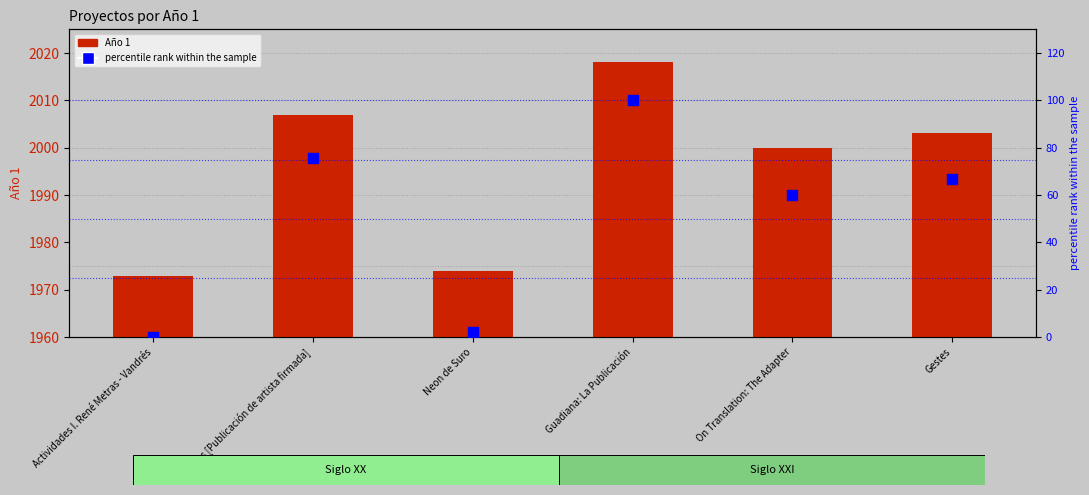

Which series reaches the minimum Y coordinate?

percentile rank within the sample